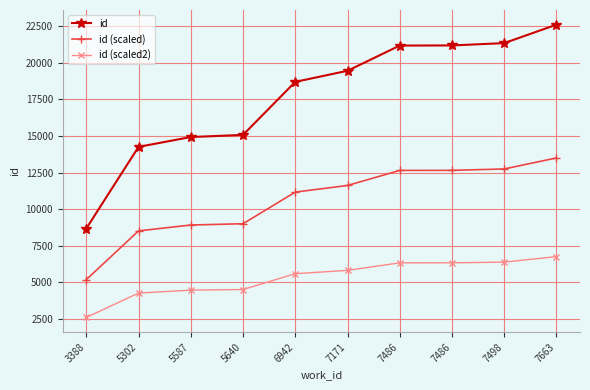

Rank the categories by id (scaled) value from lowest to highest.

3388, 5302, 5587, 5640, 6942, 7171, 7486, 7486, 7498, 7663